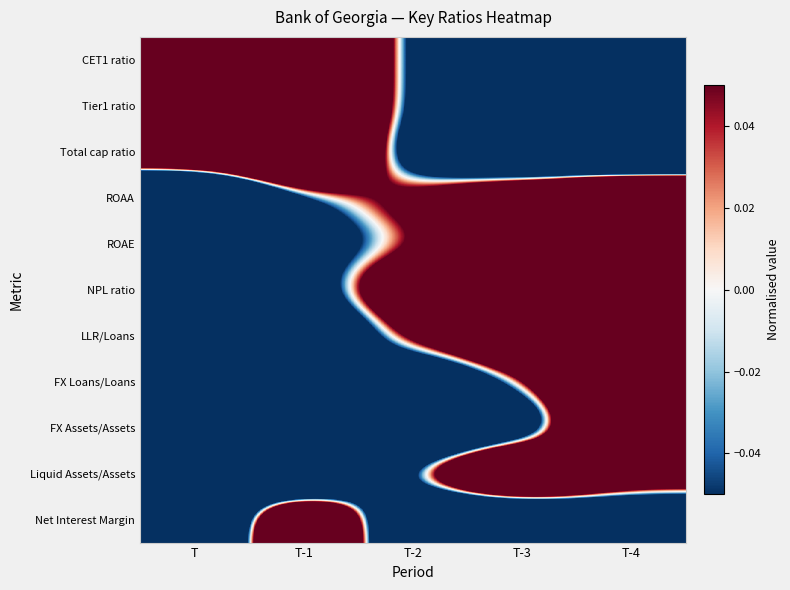

Which has a higher value, T-3 or T?

T